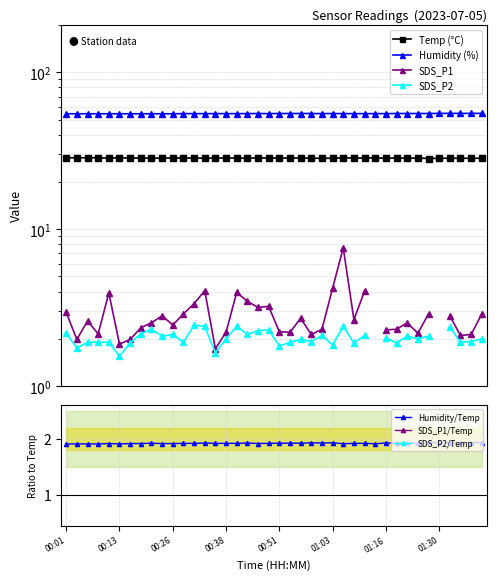

What is the difference between the Humidity values at 01:22 and 00:09?

0.2